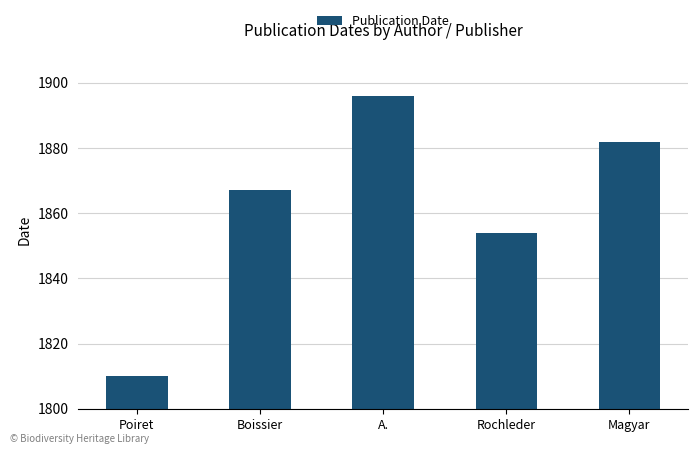

What is the ratio of the value at A. to the value at Rochleder?

1.0